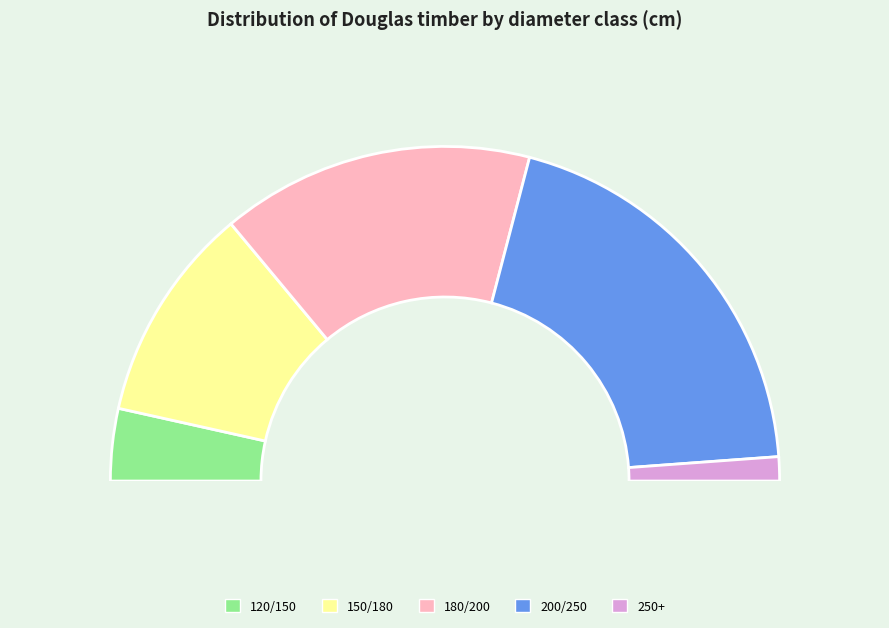

What is the smallest slice in the pie chart?

250+